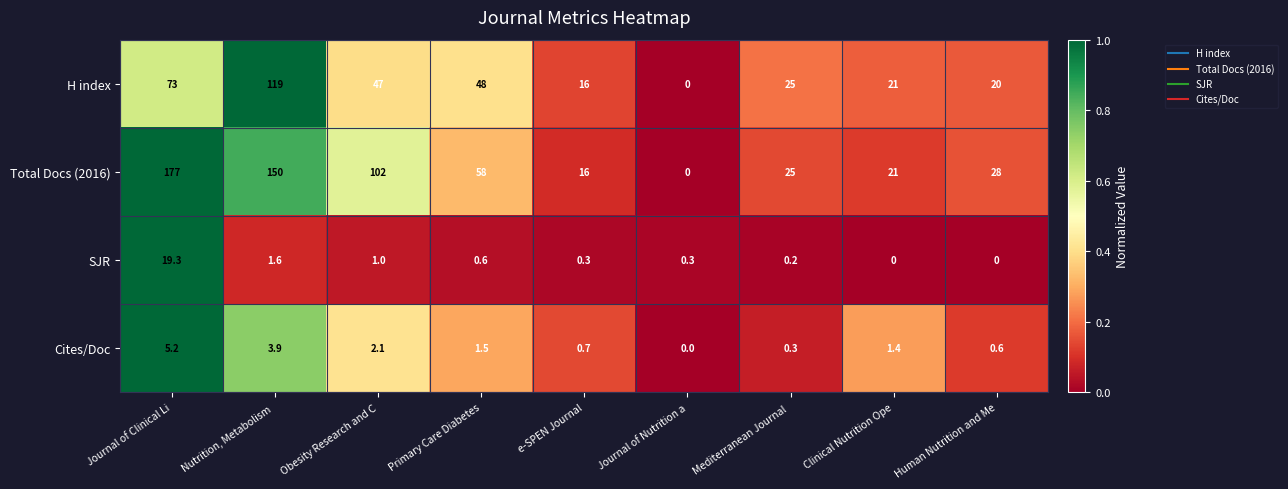

Which series has the largest range (max minus min)?

Total Docs (2016)